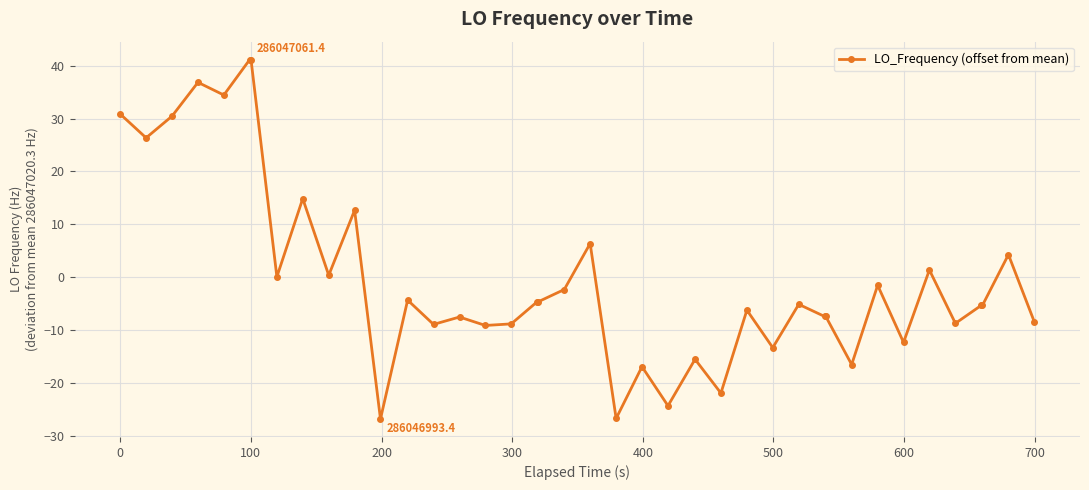

What is the difference between the maximum and minimum values?

68.0